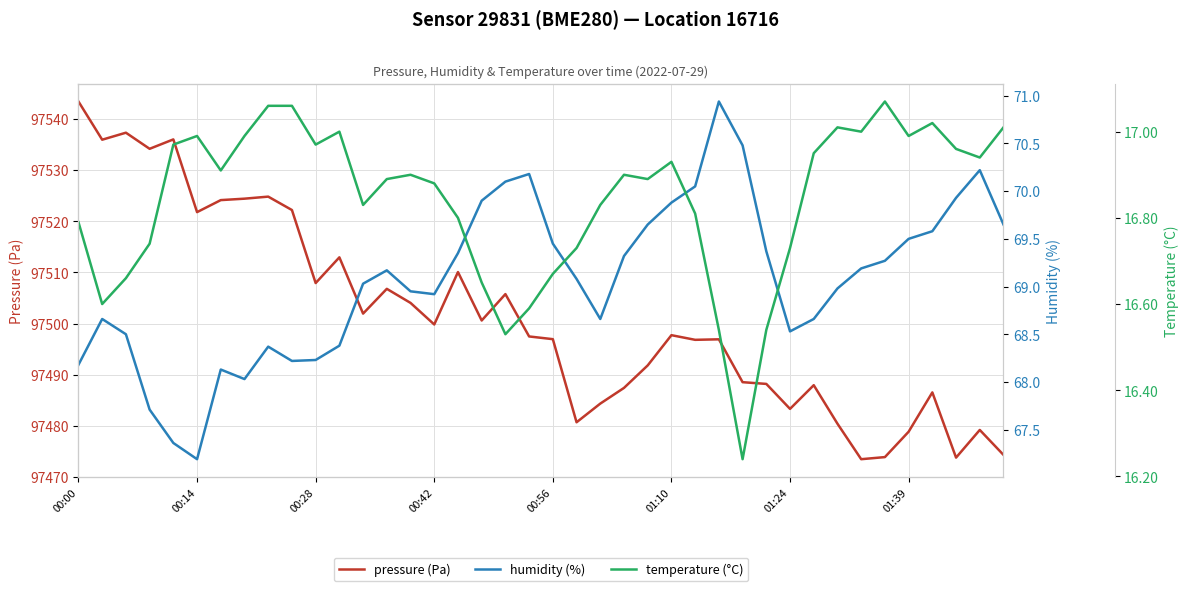

How many lines are shown in the chart?

3